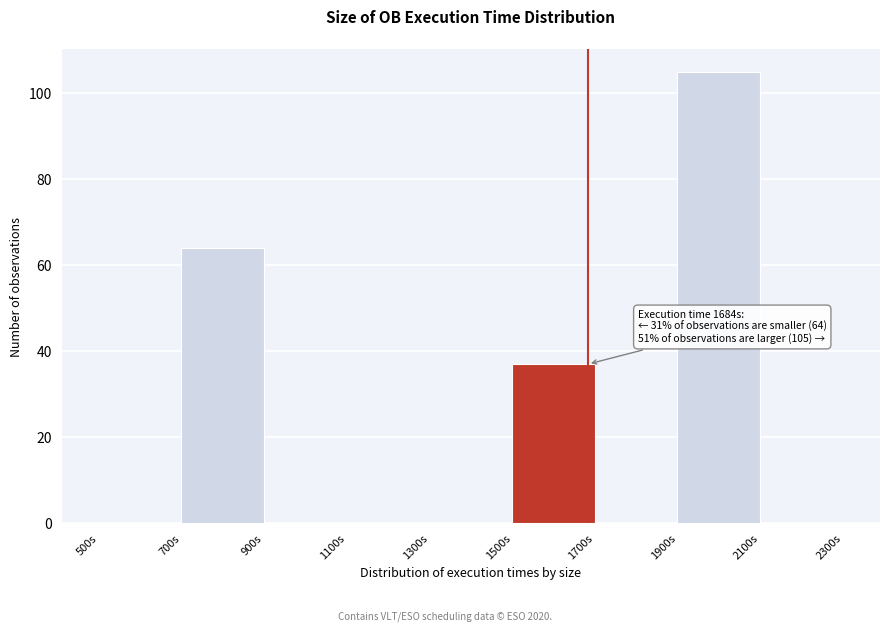

Which range on the x-axis has the tallest bar?

1900 to 2100